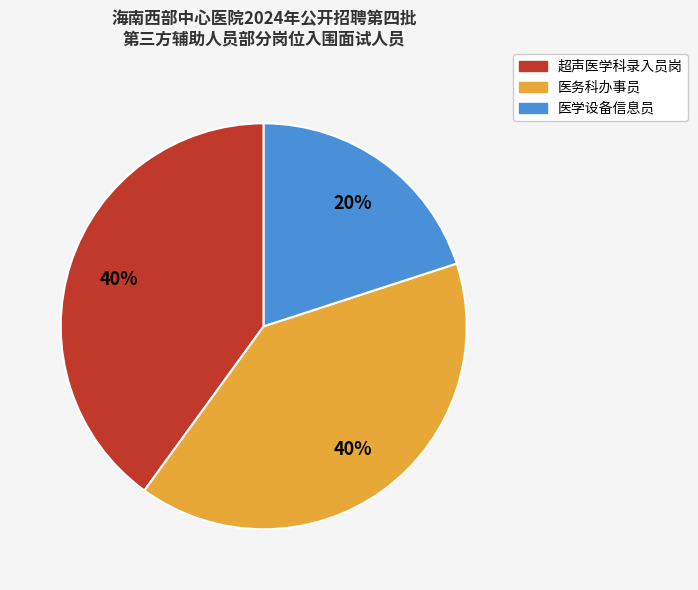

To the nearest percent, what is the combined percentage of 超声医学科录入员岗 and 医务科办事员?

80%